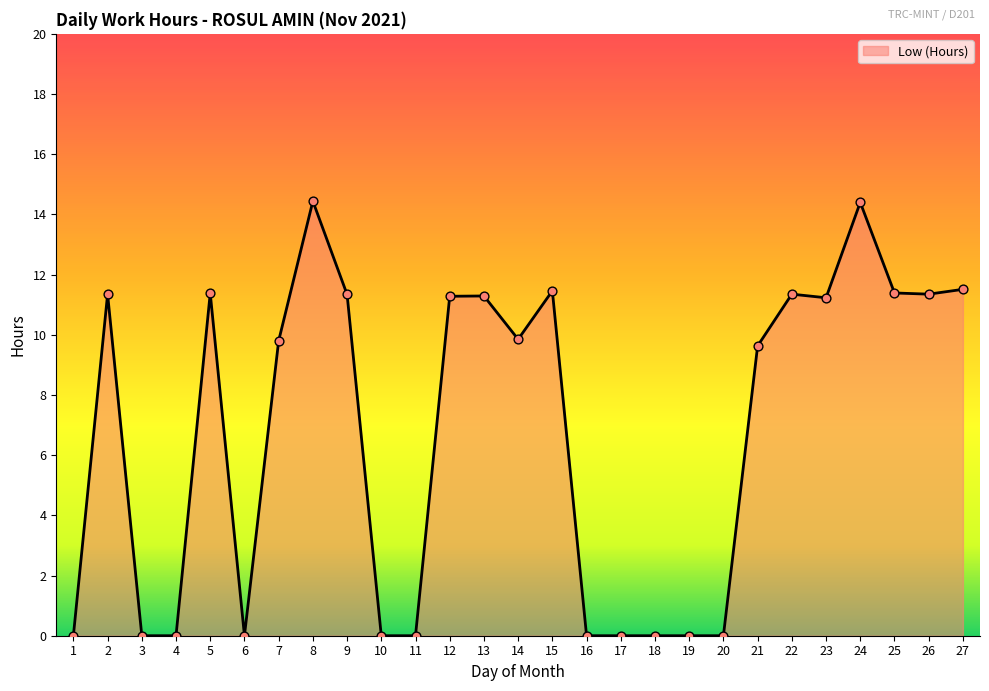

What is the change in value from 7 to 16?

-9.8